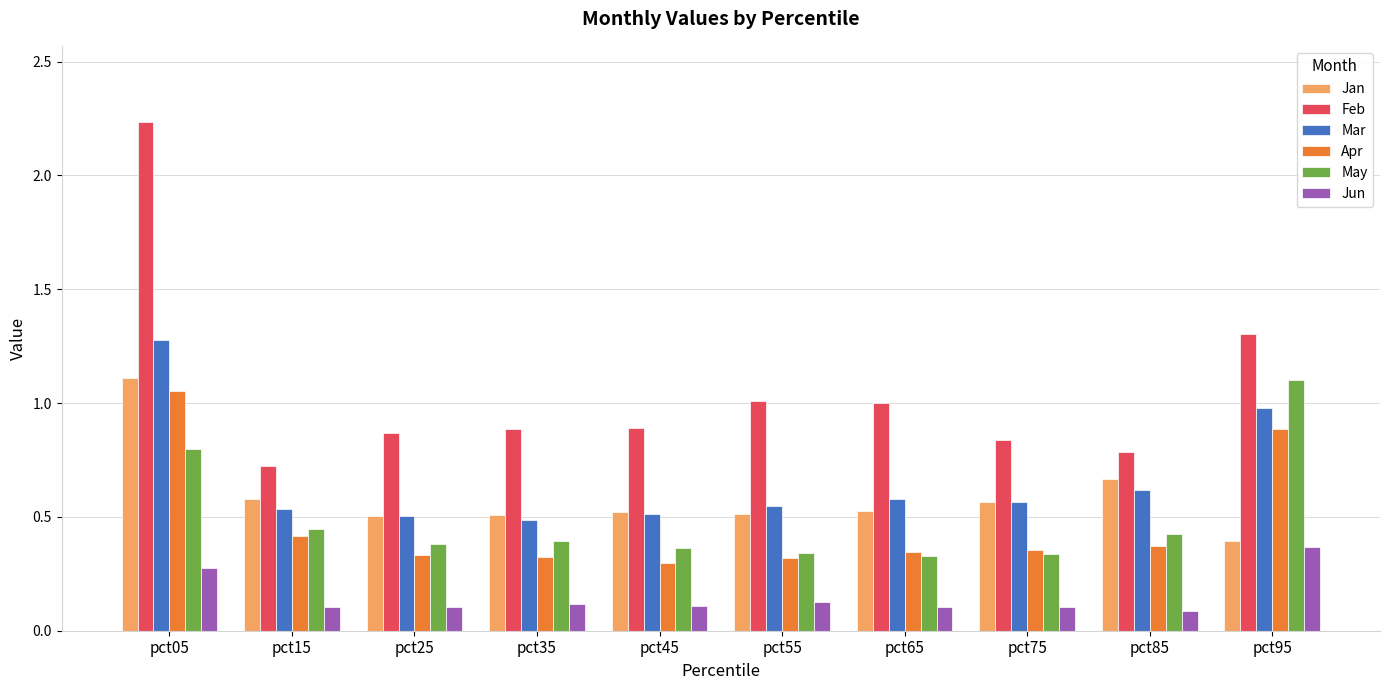

Which series has the largest total across all categories?

Feb